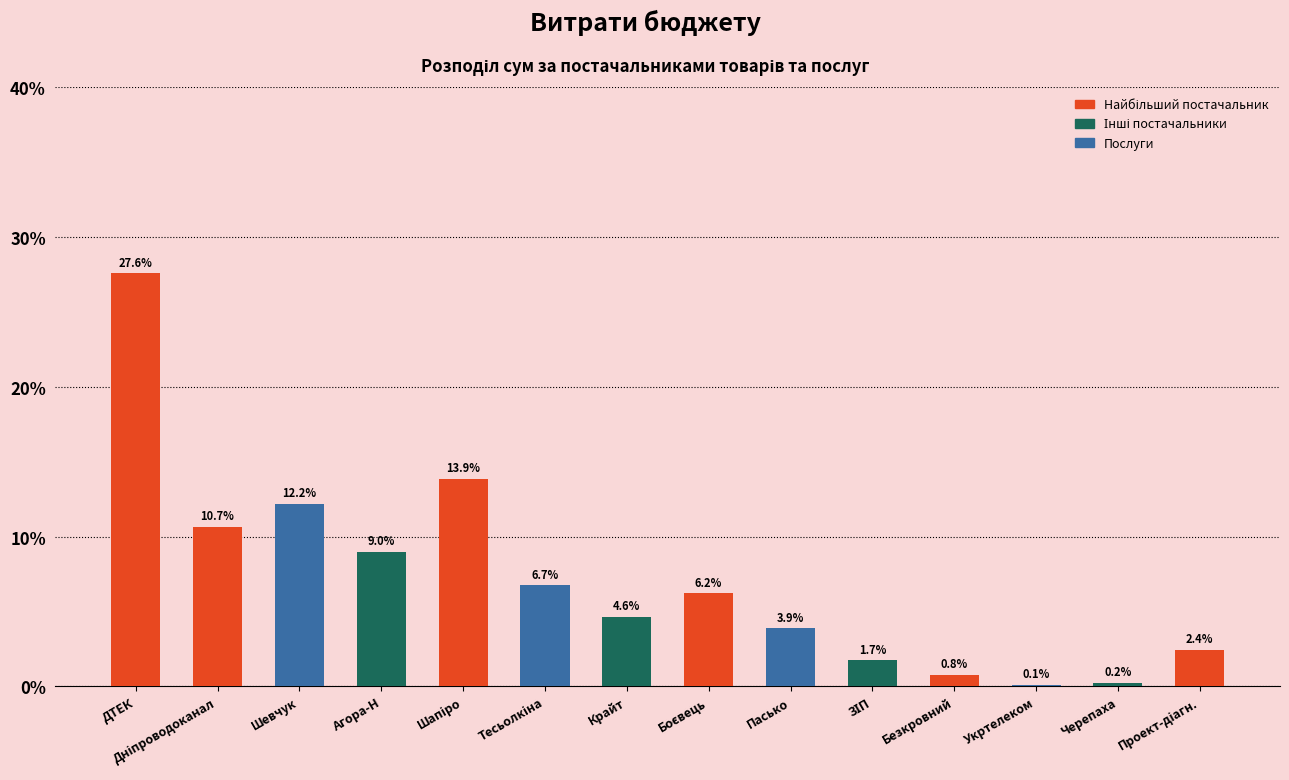

What is the average value?

7.1